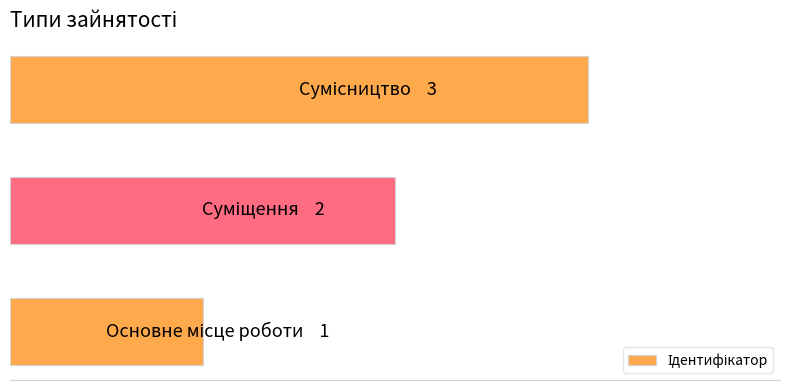

Are the bars horizontal?

Yes